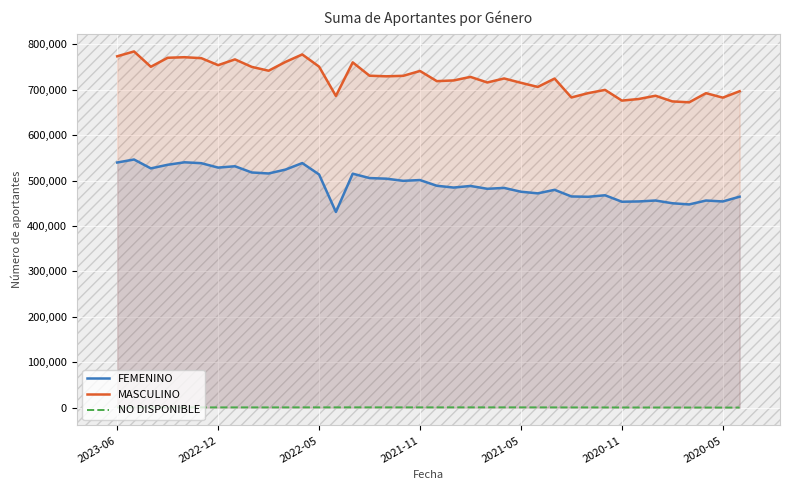

Count the number of categories in the chart.

38